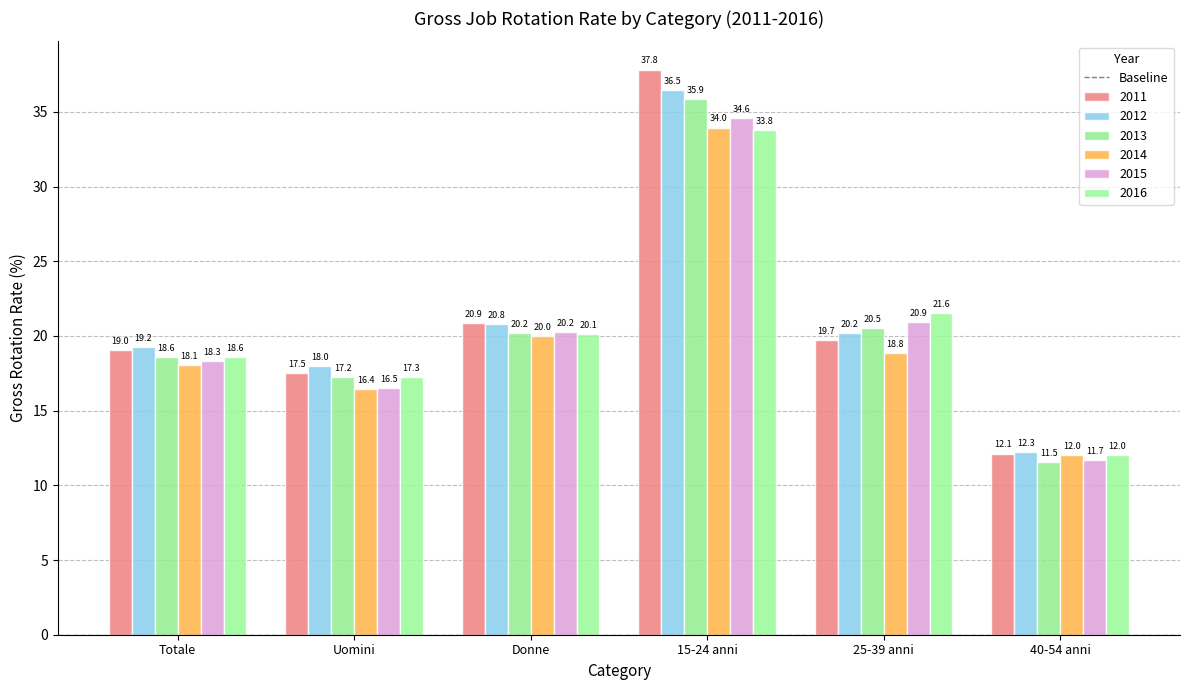

What is the difference between the 2013 values at Uomini and Donne?

2.9